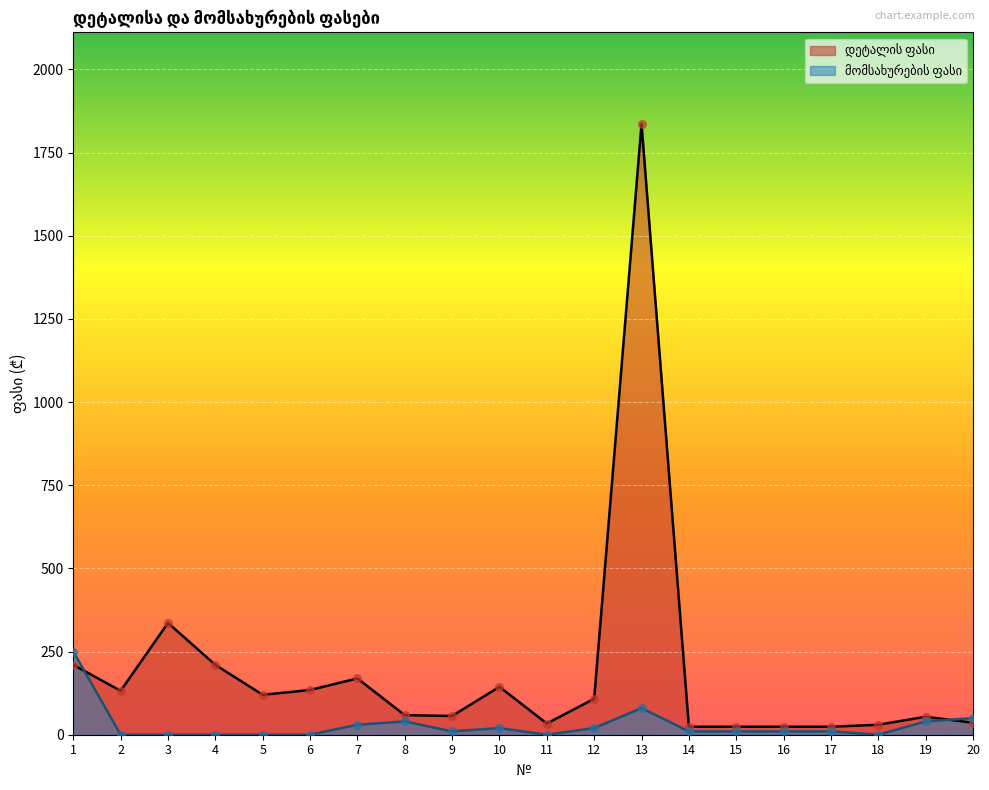

At how many categories does at least one series exceed 588?

1